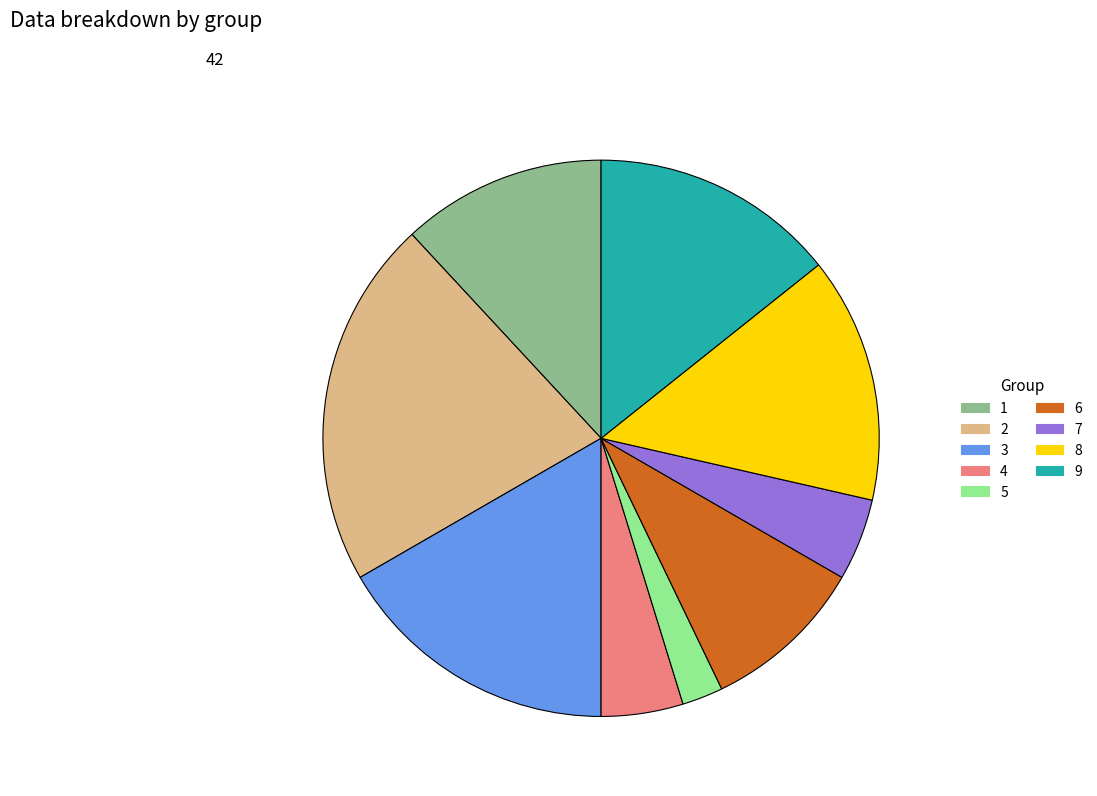

True or false: 6 accounts for 22% of the total.

False